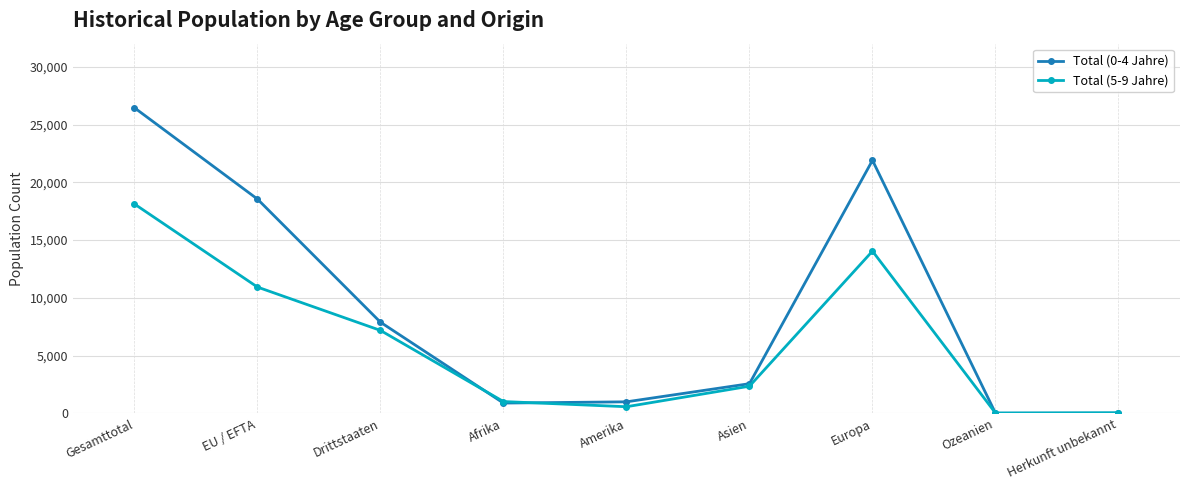

At how many categories does at least one series exceed 12962?

3